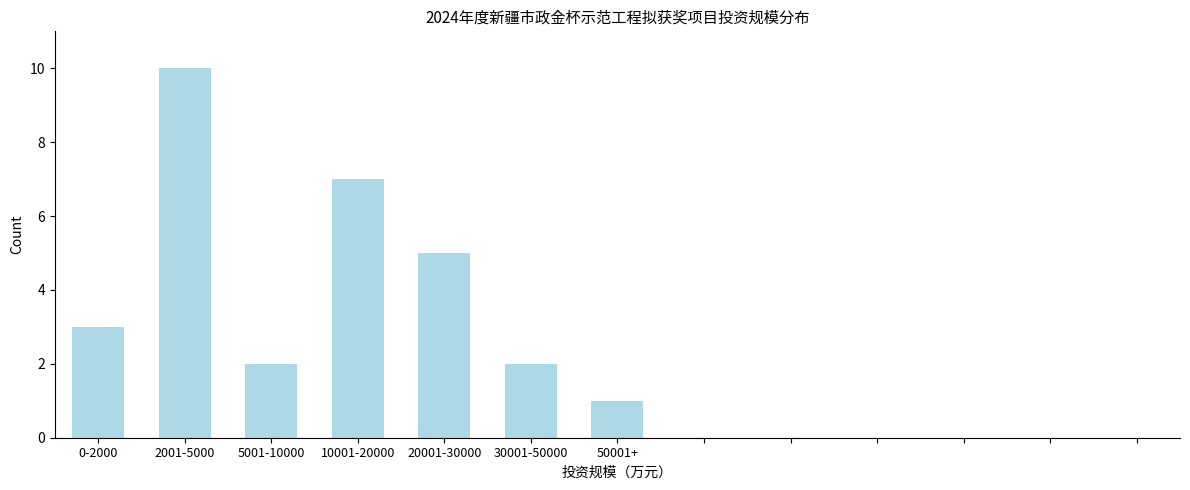

Reading left to right, transcribe all the data shown in this chart.

0-2000=3	2001-5000=10	5001-10000=2	10001-20000=7	20001-30000=5	30001-50000=2	50001+=1